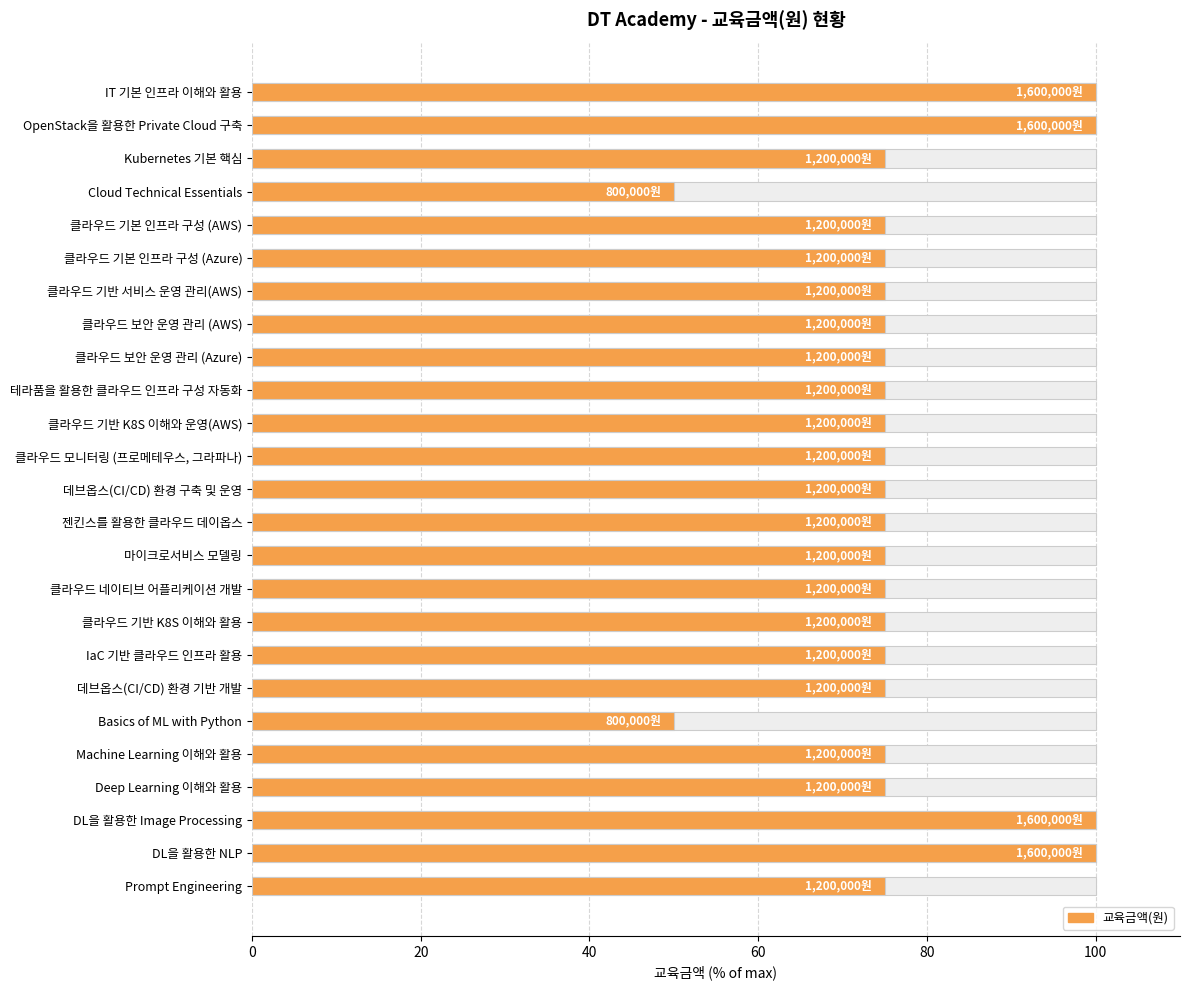

The value at 19 is 50. True or false?

True